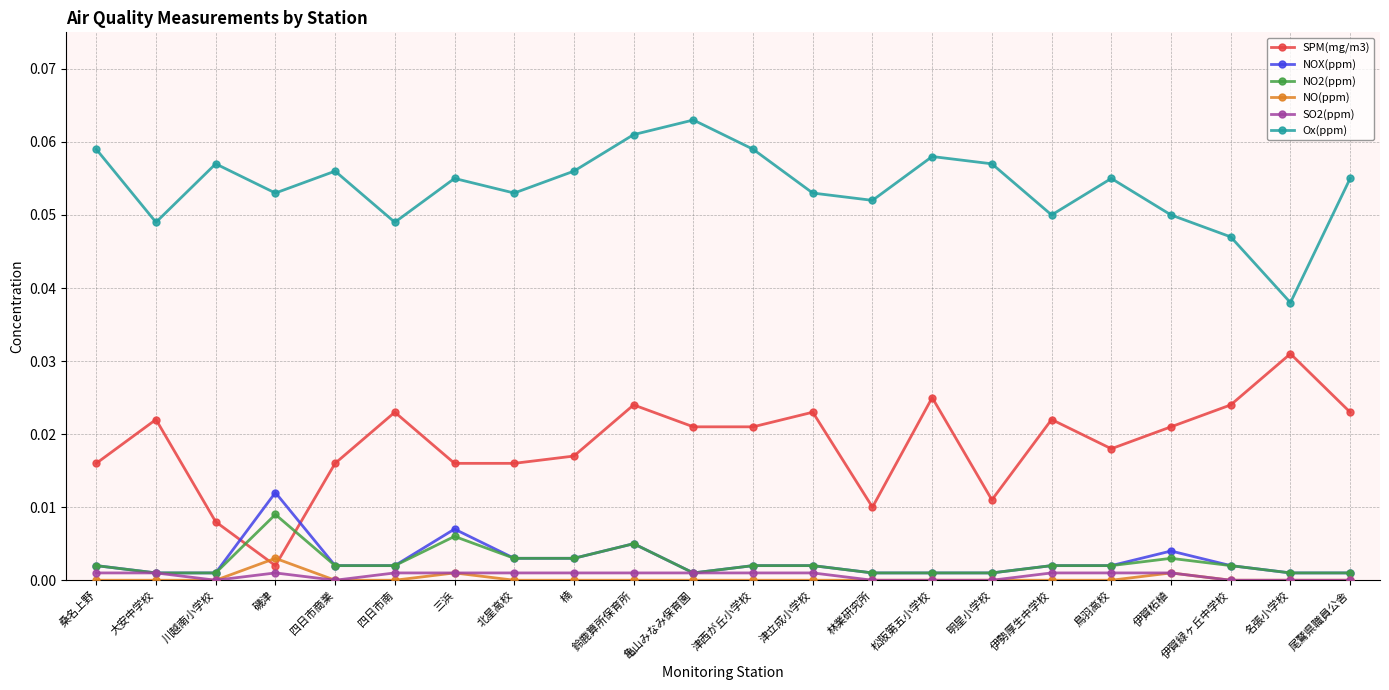

The SPM(mg/m3) series shows 0.0 at 亀山みなみ保育園. True or false?

True